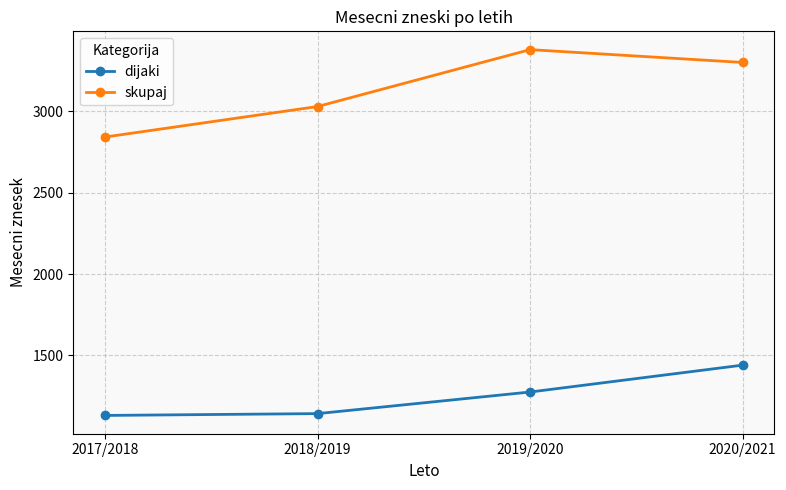

What is the lowest value of the dijaki series?

1131.0